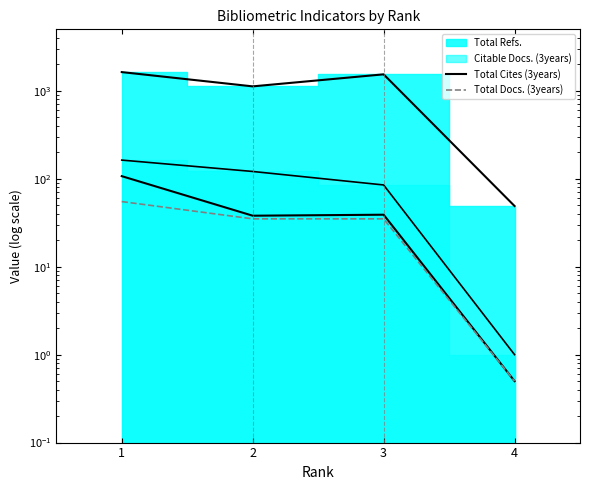

Where does the Total Docs. (3years) series first go above 35?

1